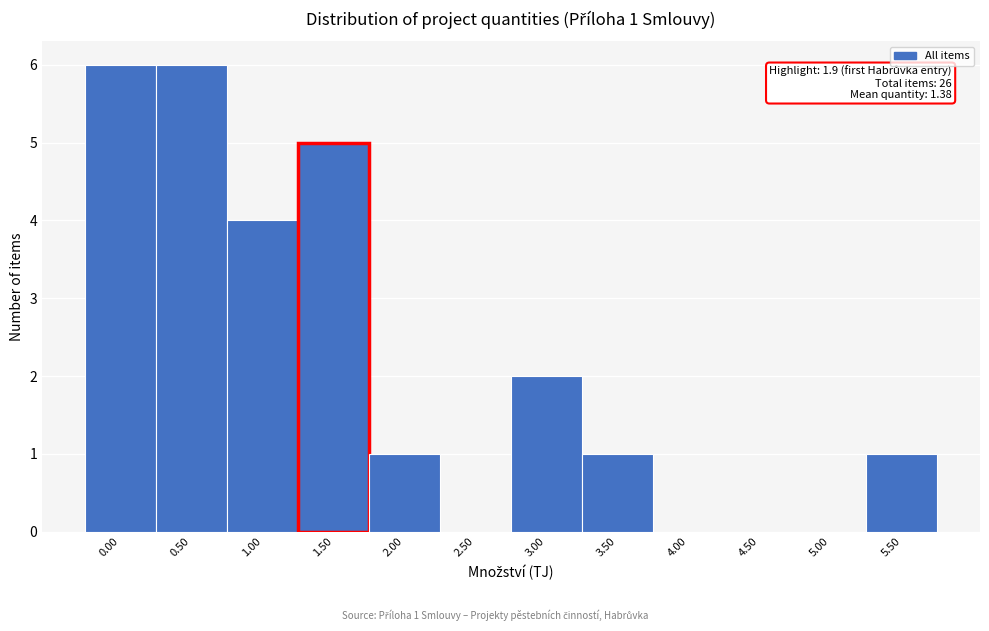

Reading left to right, transcribe all the data shown in this chart.

0.00=6	0.50=6	1.00=4	1.50=5	2.00=1	2.50=0	3.00=2	3.50=1	4.00=0	4.50=0	5.00=0	5.50=1